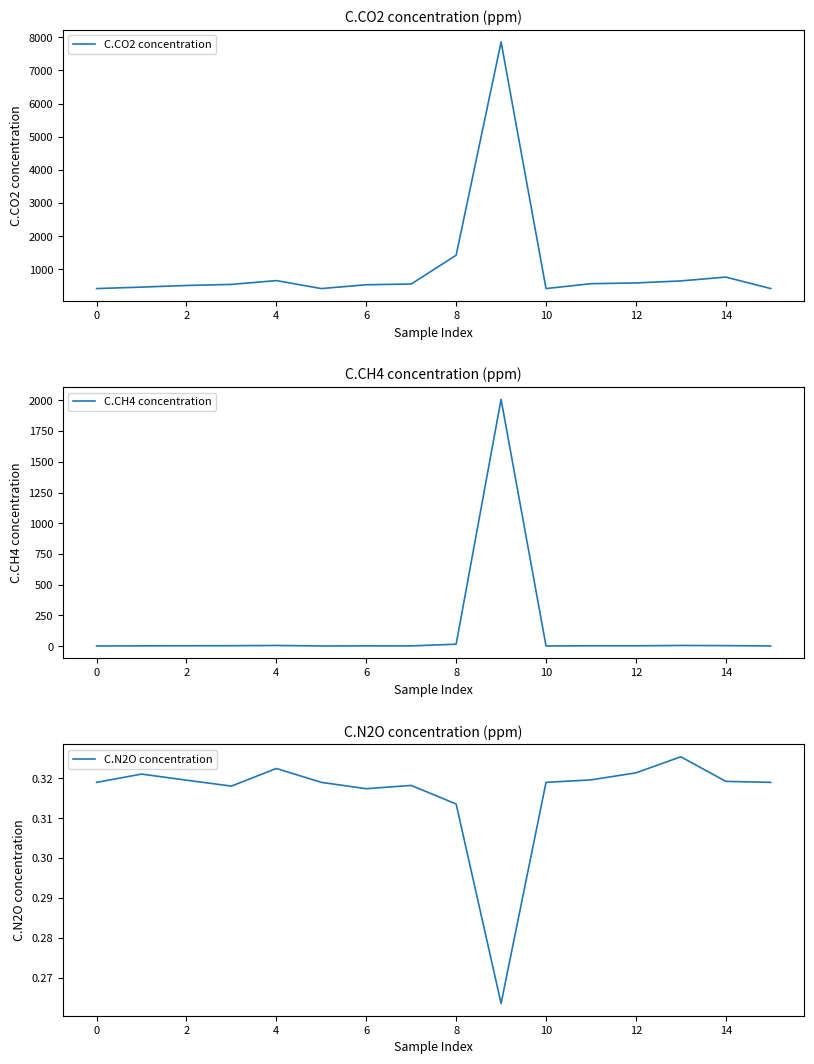

Is this an area chart (filled region under the line)?

No